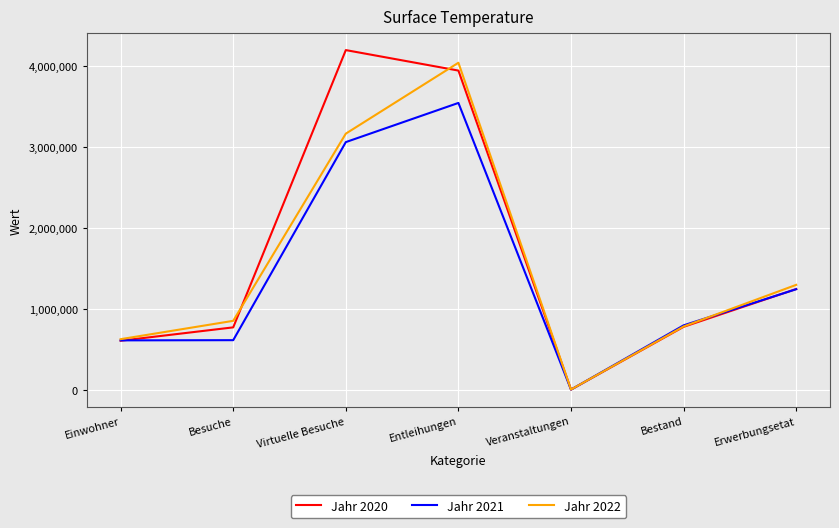

The Jahr 2020 series shows 777554 at Bestand. True or false?

True